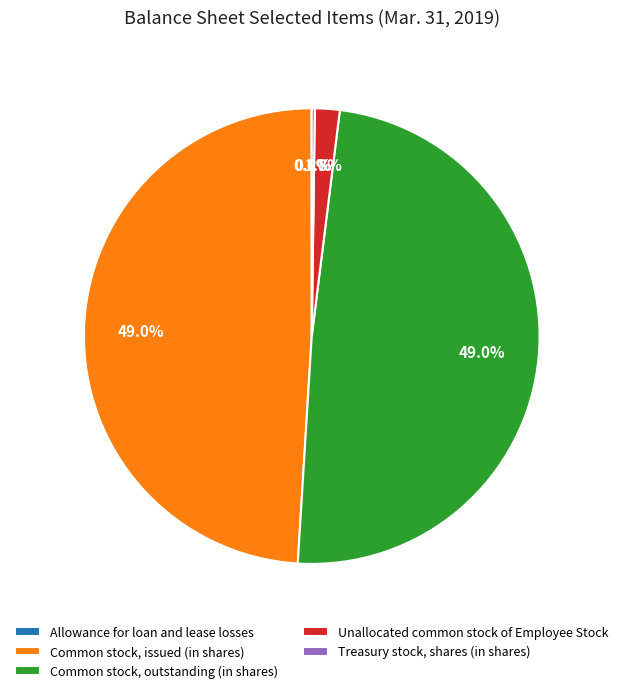

To the nearest percent, what is the average slice percentage?

20%